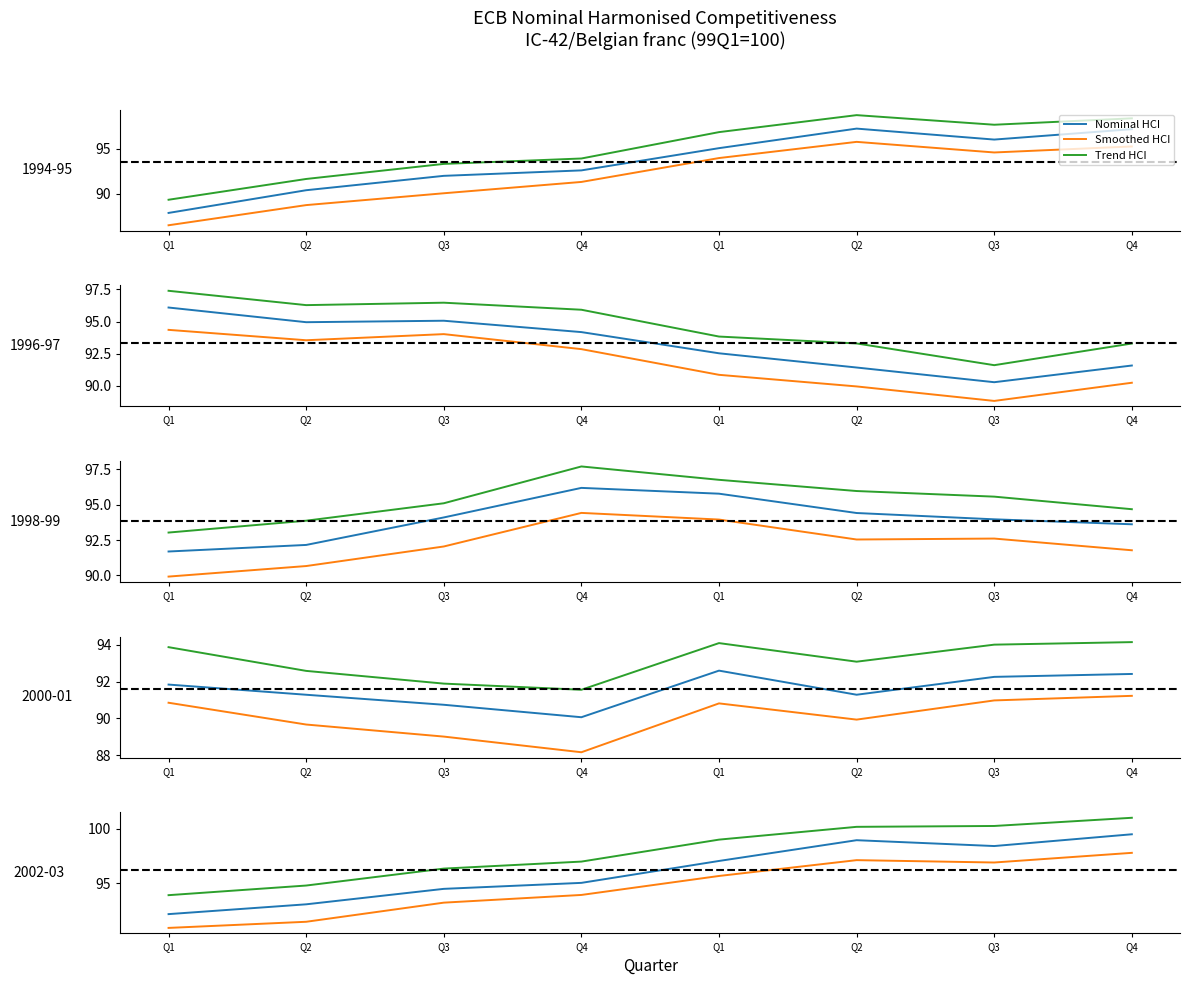

What is the label of the 5th point from the left?

Q1